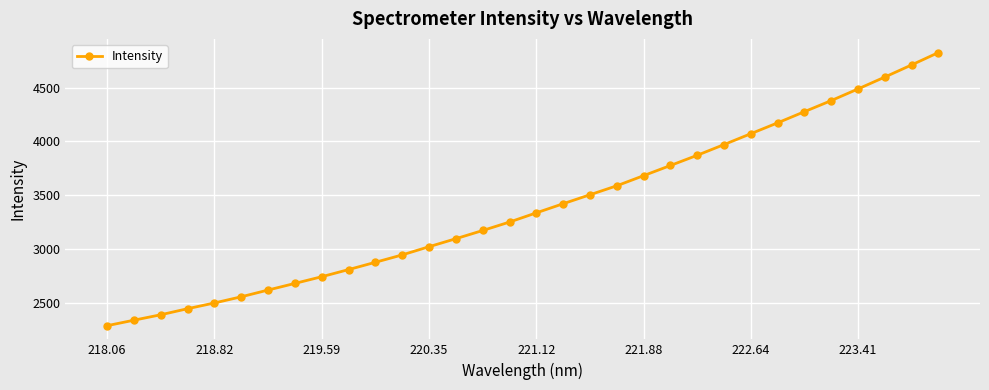

What is the value of the 14th point from the left?

3098.2